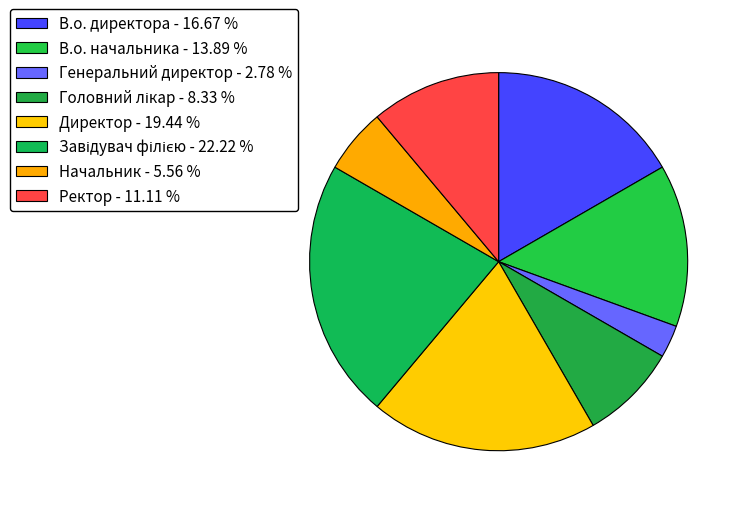

Which category has the biggest portion of the pie?

Завідувач філією